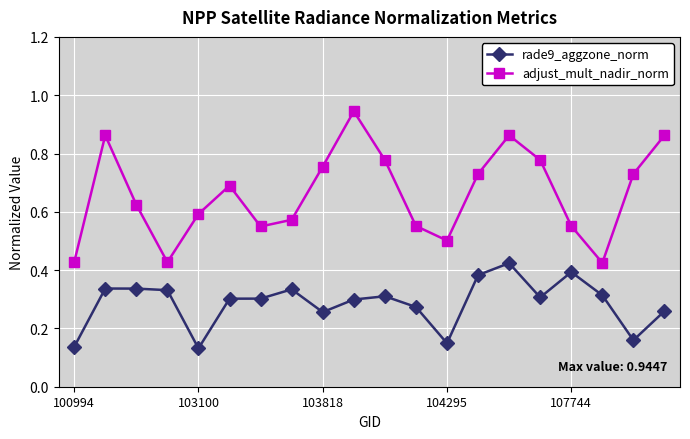

Rank the series by their maximum value, from highest to lowest.

adjust_mult_nadir_norm, rade9_aggzone_norm